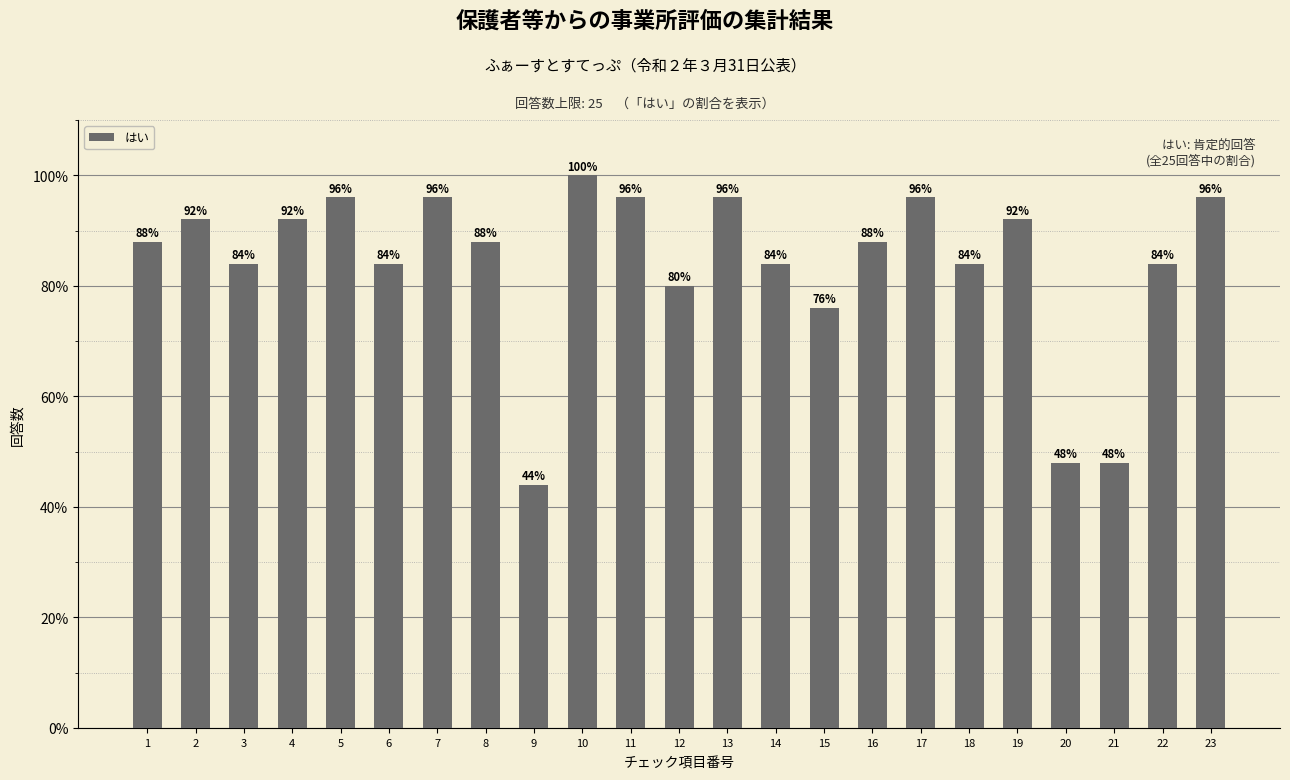

What is the value of the 3rd bar from the left?

84